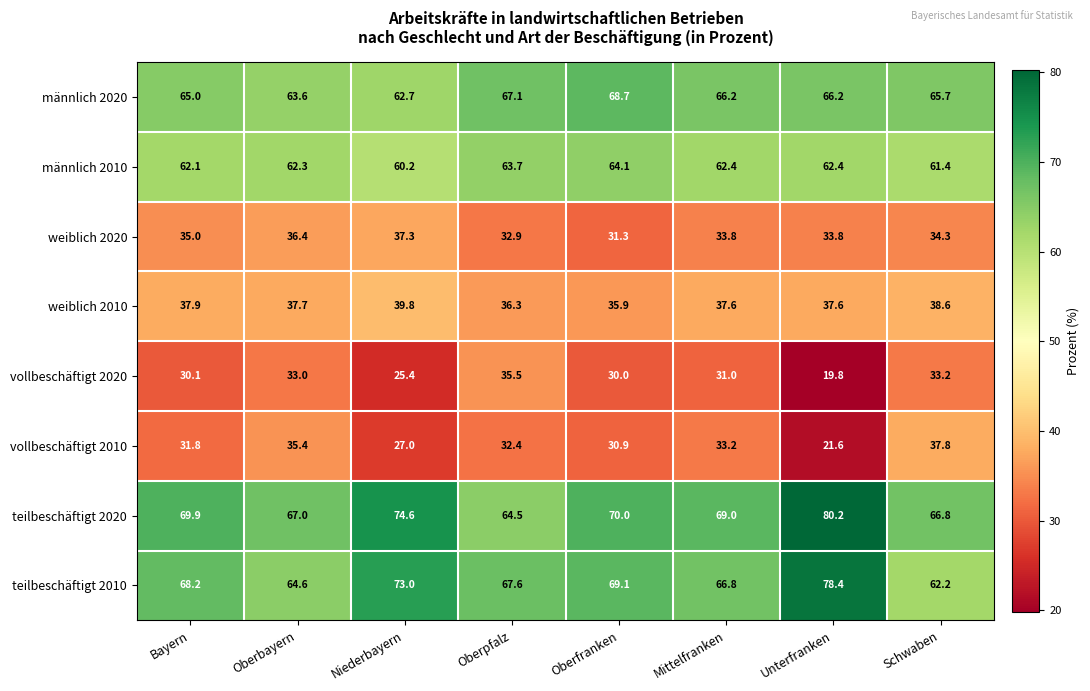

What is the total value across all series at Unterfranken?

400.0